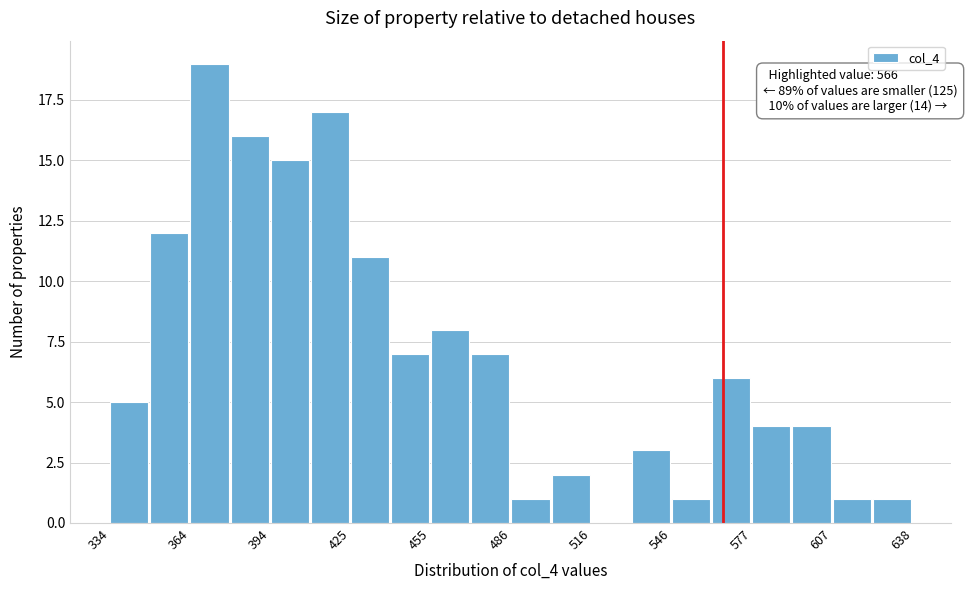

Read against the x-axis, roughly where is the centre of the tallest bar?

370